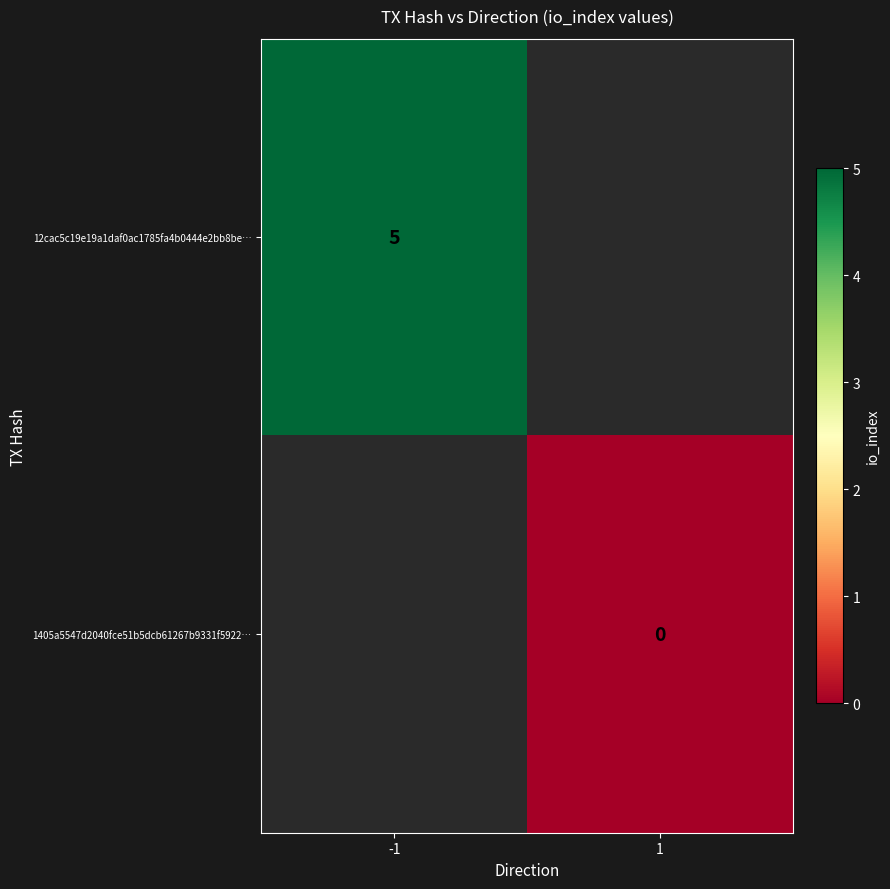

Is the value of 1405a5547d2040fce51b5dcb61267b9331f5922… at 1 greater than the value of 12cac5c19e19a1daf0ac1785fa4b0444e2bb8be… at -1?

No